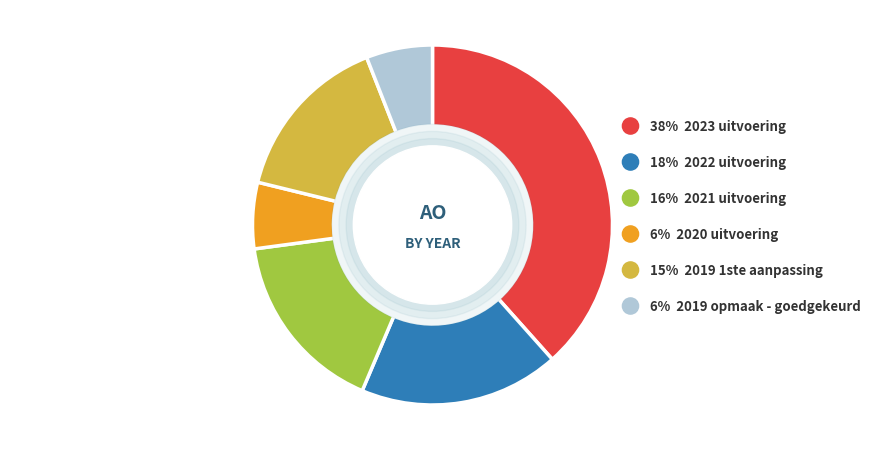

What percentage is the 2019 1ste aanpassing – goedgekeurd slice, to the nearest percent?

15%